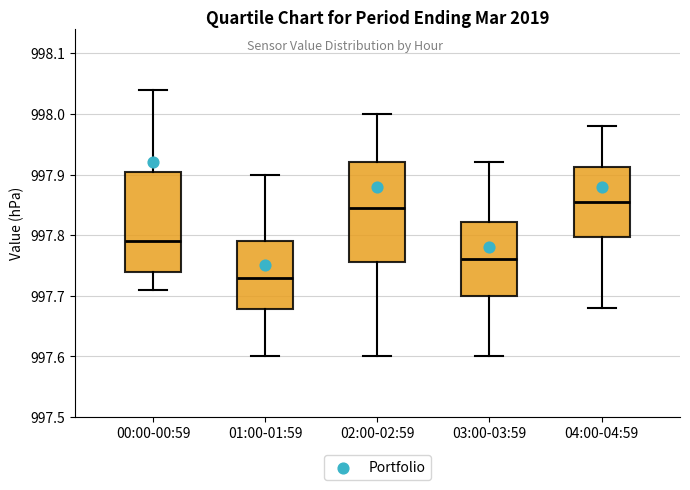

Where is the lower edge of the box for 00:00-00:59 on the y-axis? The values are not printed on the chart, so give them approximately, as read against the axis.

997.74